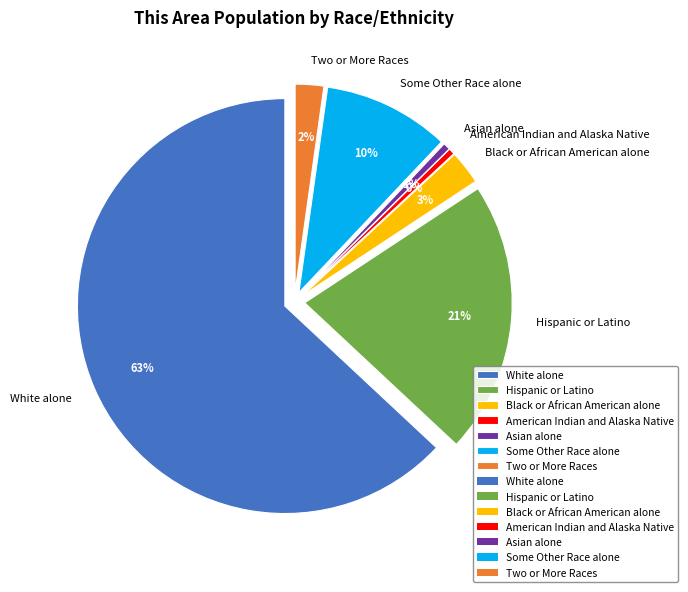

What percentage is the Two or More Races slice, to the nearest percent?

2%